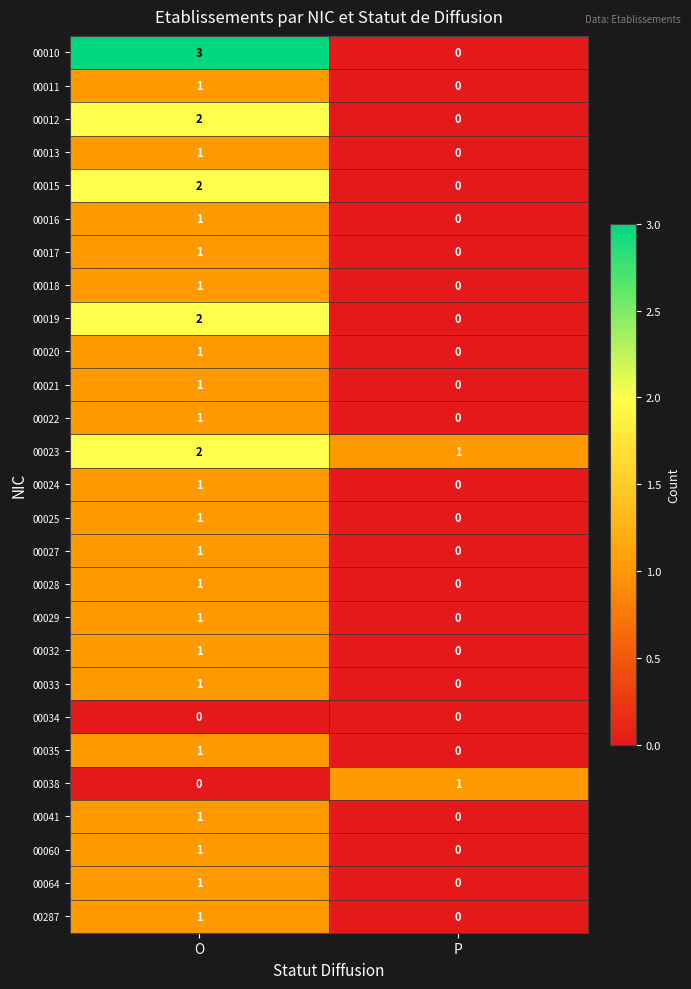

What is the sum of all 00023 values?

3